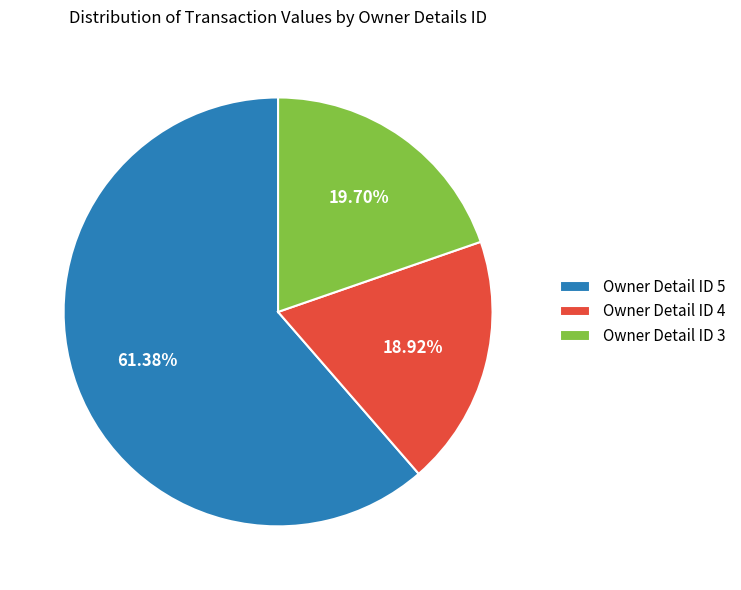

Count the number of slices in the pie.

3